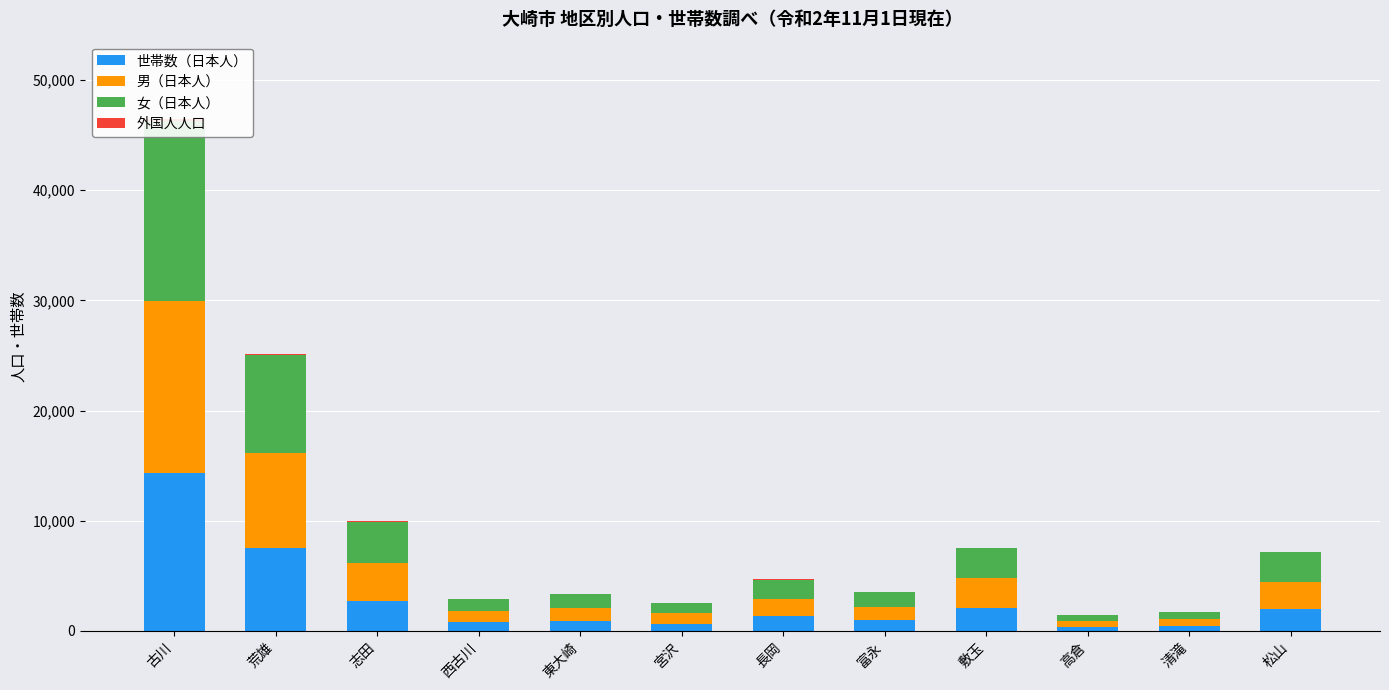

What is the label of the 7th bar from the right?

宮沢